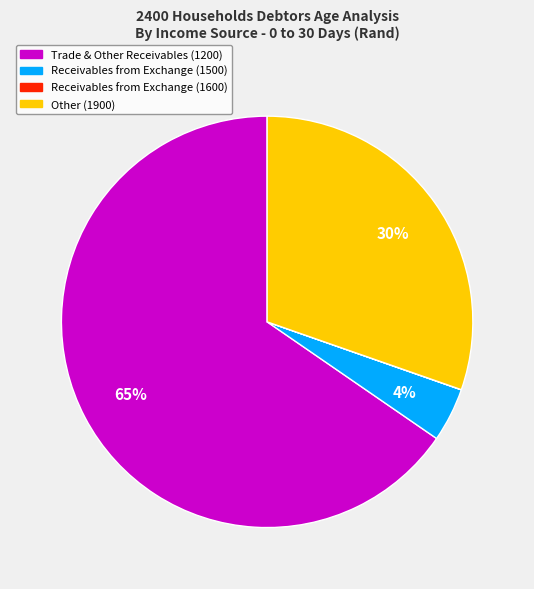

To the nearest percent, what is the average slice percentage?

25%